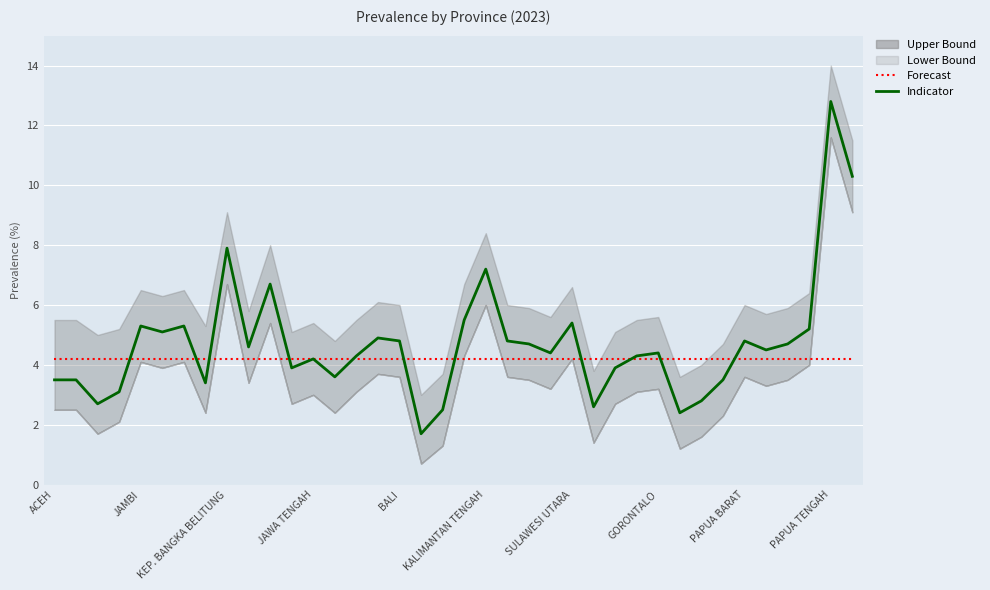

The value of Indicator at 23 is 4.4. True or false?

True